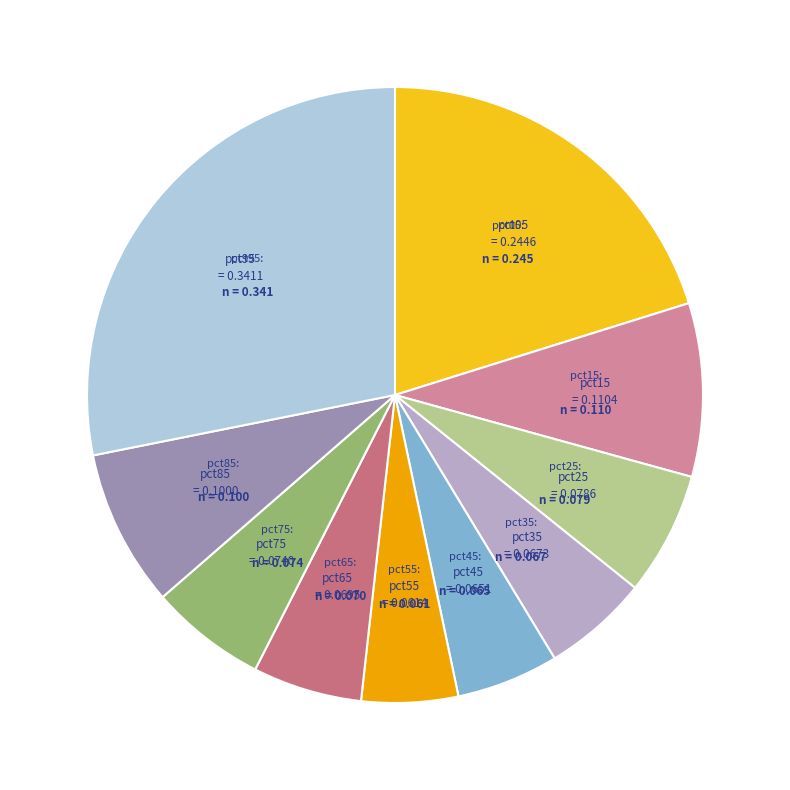

Do pct65 and pct85 together represent more than half of the pie?

No